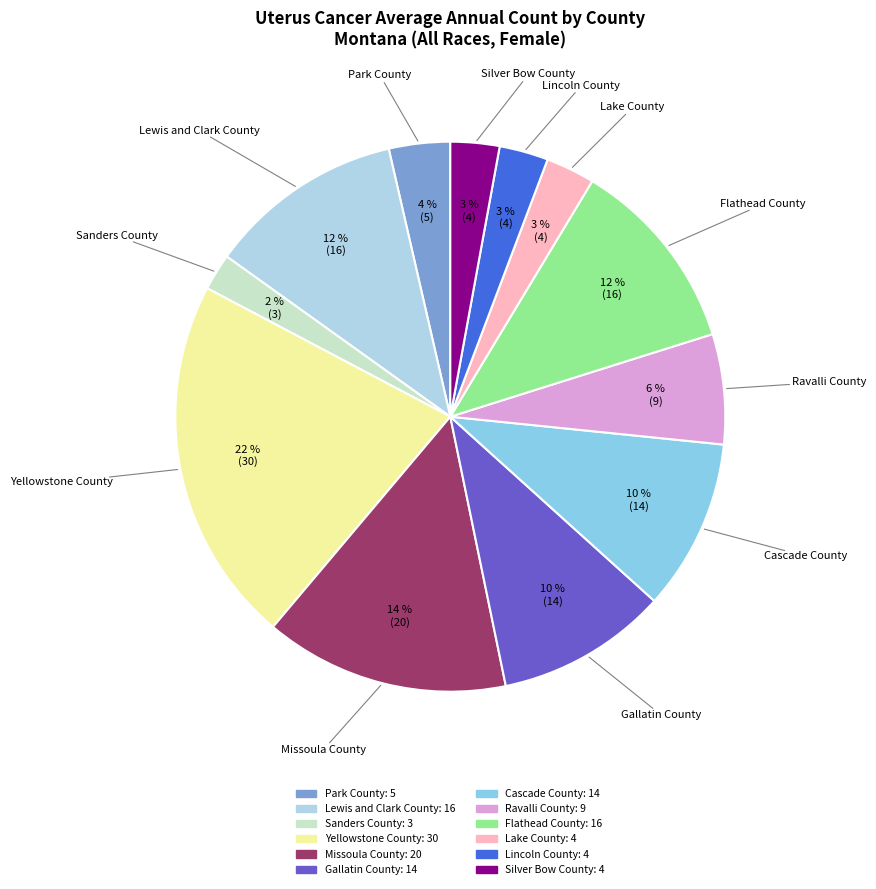

To the nearest percent, what is the difference between the Lake County and Lewis and Clark County slice percentages?

9%